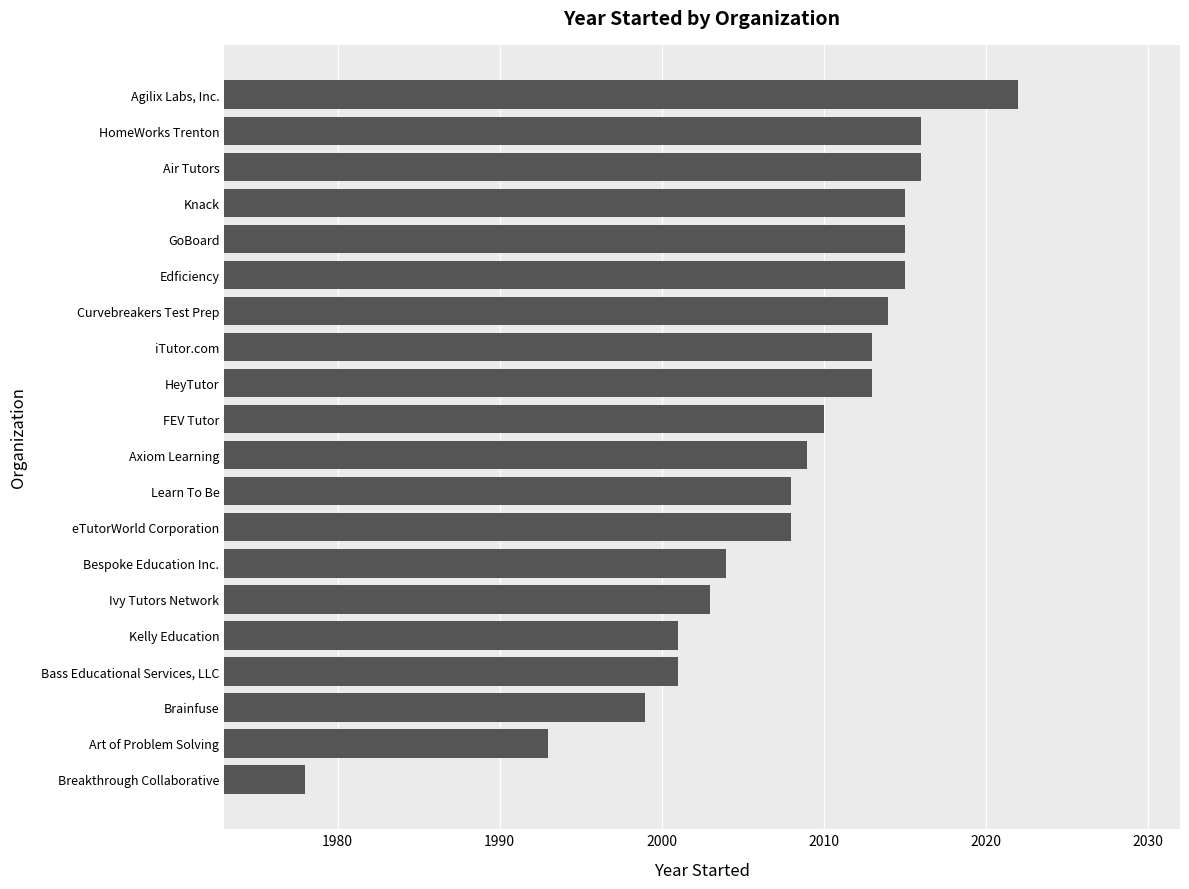

What value does the data have at Edficiency?

2015